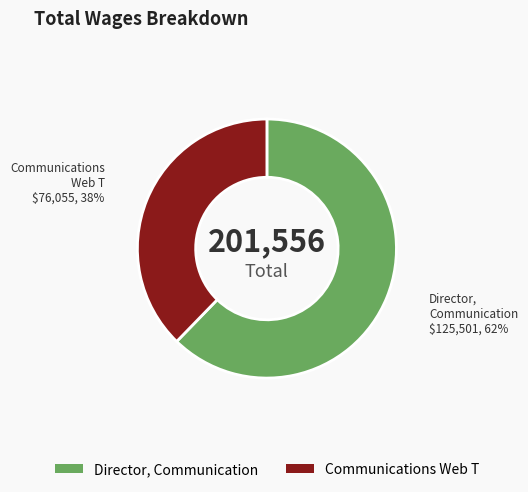

How many slices are in this pie chart?

2